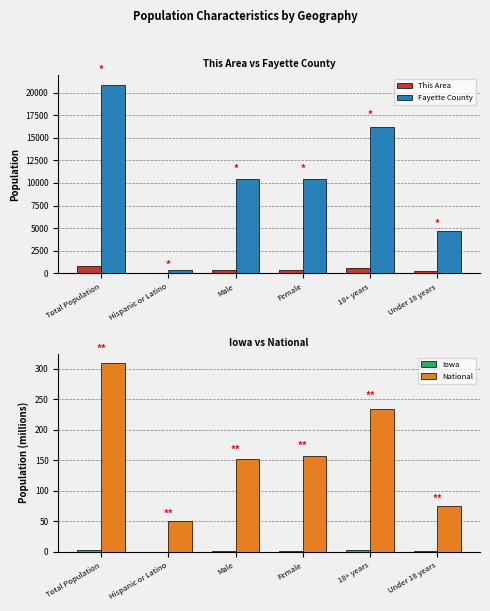

The Fayette County series shows 28205.1 at 18+ years. True or false?

False